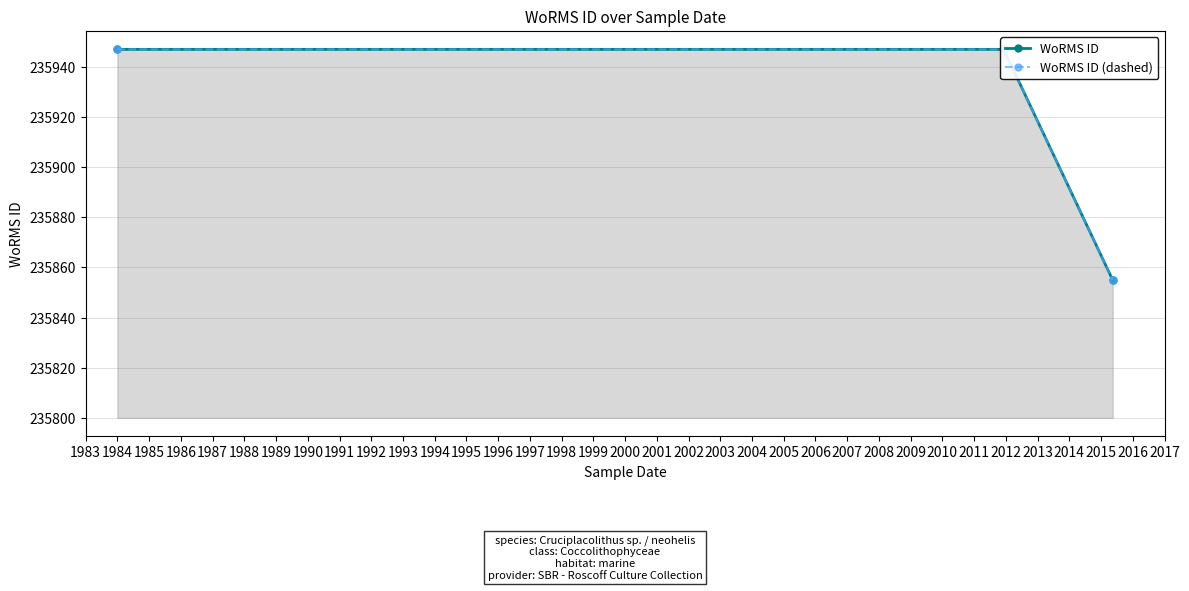

What are all the series names shown in the legend?

WoRMS ID, WoRMS ID (dashed)